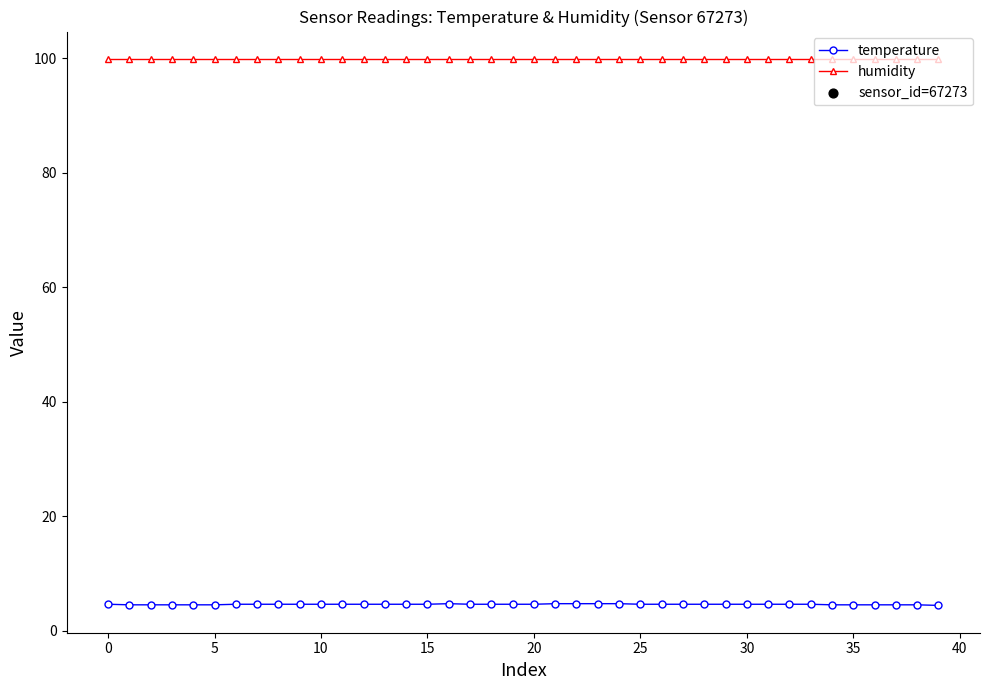

What is the sum of all temperature values?

183.3